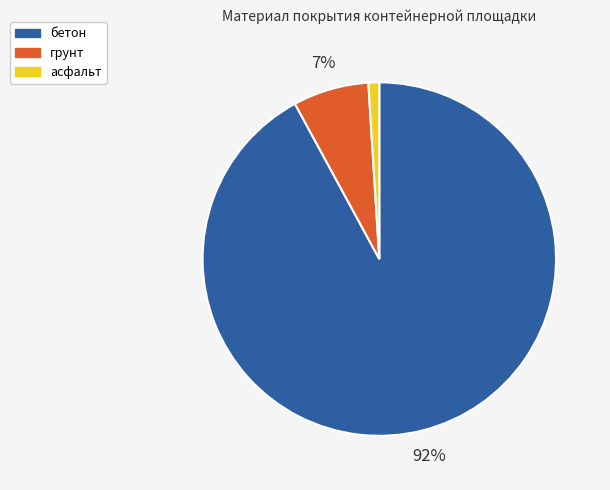

What is the smallest slice in the pie chart?

асфальт